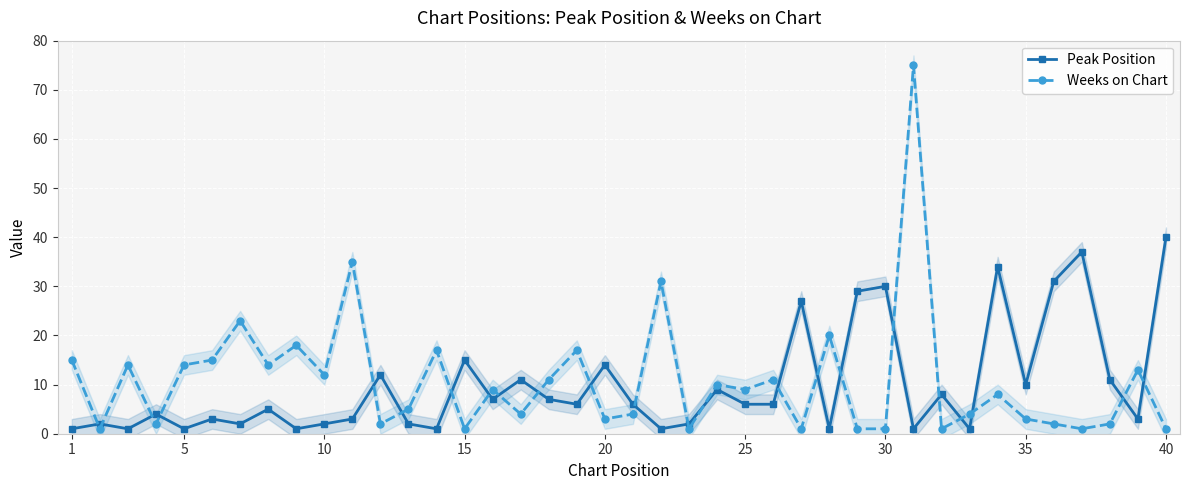

Which series ends up on top after the final intersection of Peak Position and Weeks on Chart?

Peak Position